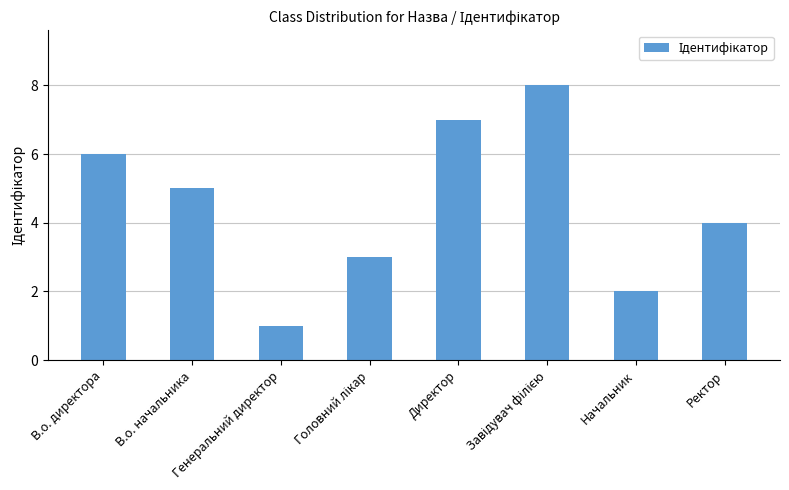

The value at Ректор is 6. True or false?

False